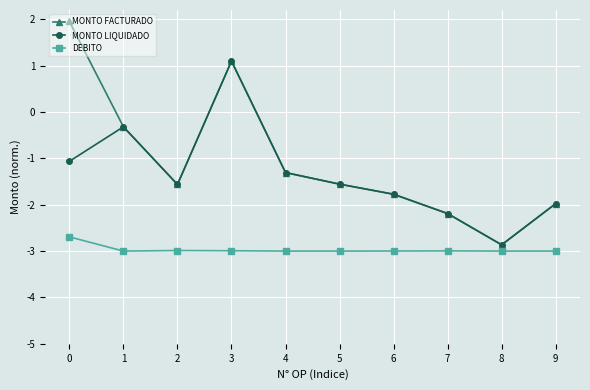

Reading right to left, transcribe all the data shown in this chart.

MONTO FACTURADO: -2.0	-2.9	-2.2	-1.8	-1.6	-1.3	1.1	-1.6	-0.3	2.0
MONTO LIQUIDADO: -2.0	-2.9	-2.2	-1.8	-1.6	-1.3	1.1	-1.6	-0.3	-1.1
DEBITO: -3.0	-3.0	-3.0	-3.0	-3.0	-3.0	-3.0	-3.0	-3.0	-2.7